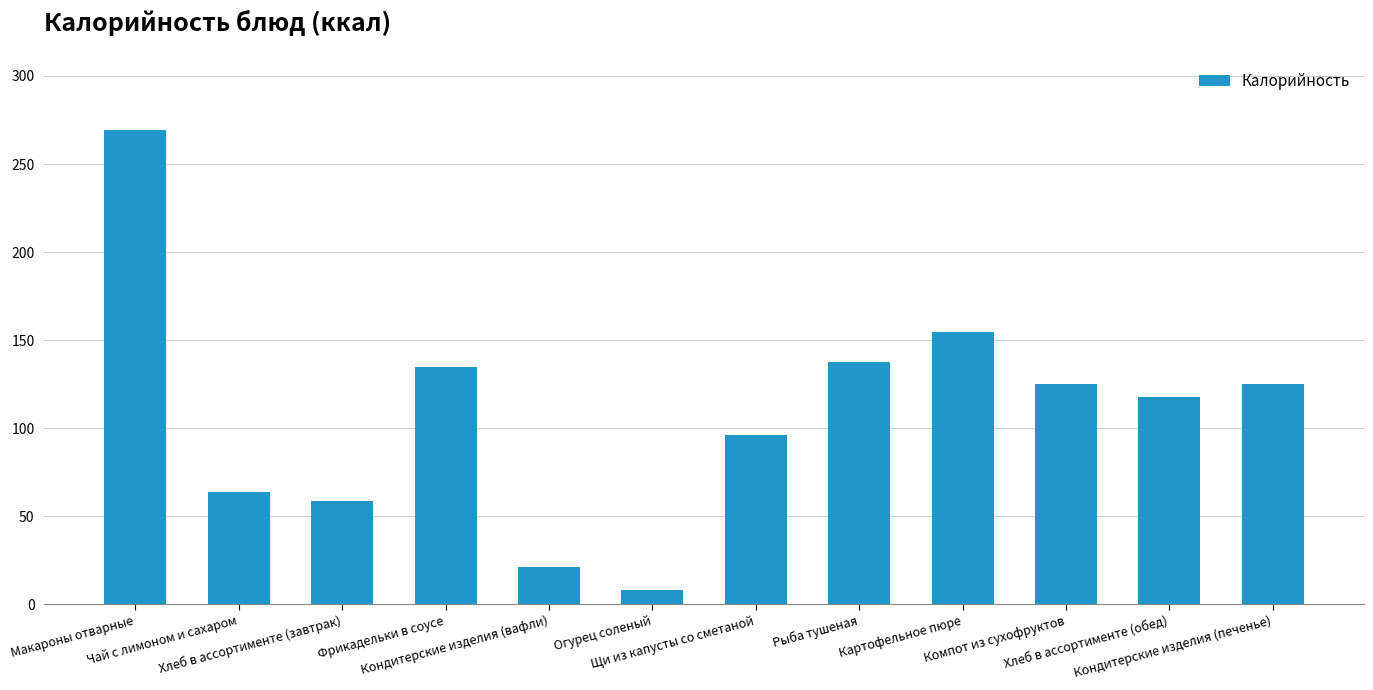

Approximately how many times larger is the value at Рыба тушеная compared to Макароны отварные?

0.5